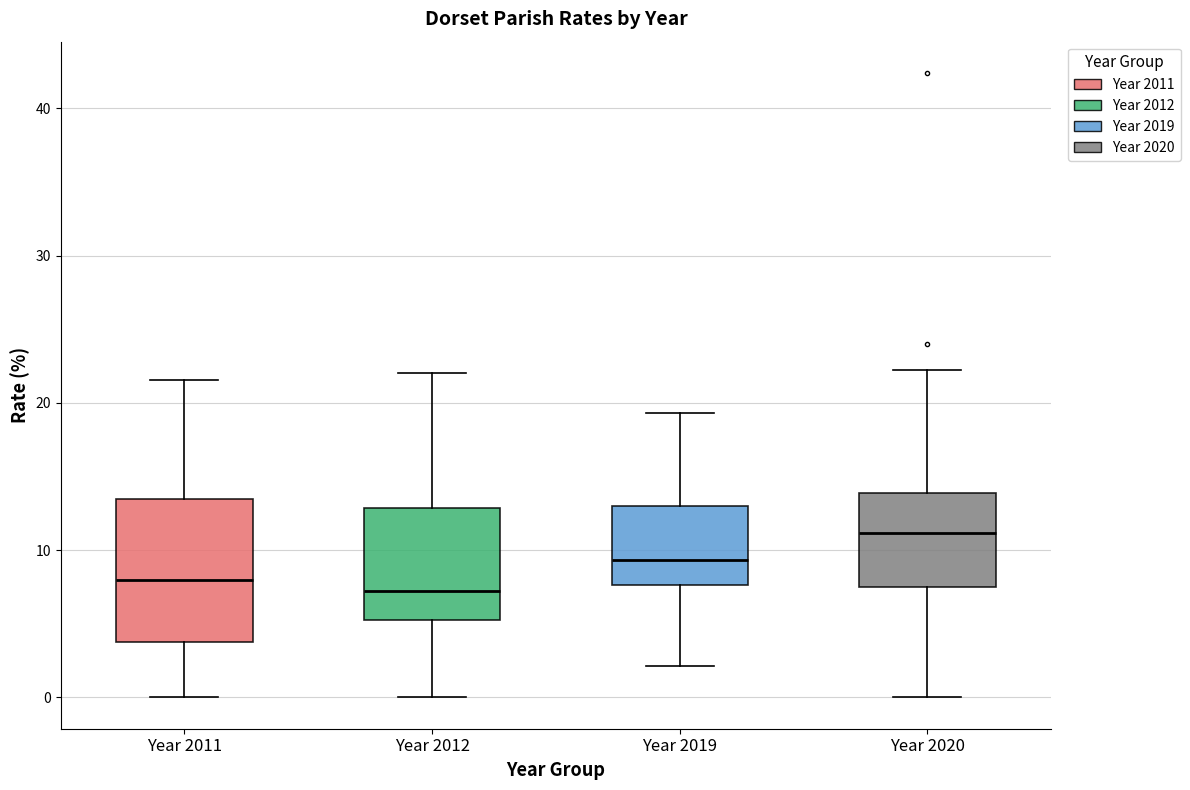

Reading left to right, read every box against the y-axis: the position of its median line, the range the box covers, and the ends of its whiskers. The values are not printed on the chart, so give them approximately, as read against the axis.

Year 2011: median 8, box 4 to 13, whiskers 0 to 22
Year 2012: median 7, box 5 to 13, whiskers 0 to 22
Year 2019: median 9, box 8 to 13, whiskers 2 to 19
Year 2020: median 11, box 7 to 14, whiskers 0 to 22